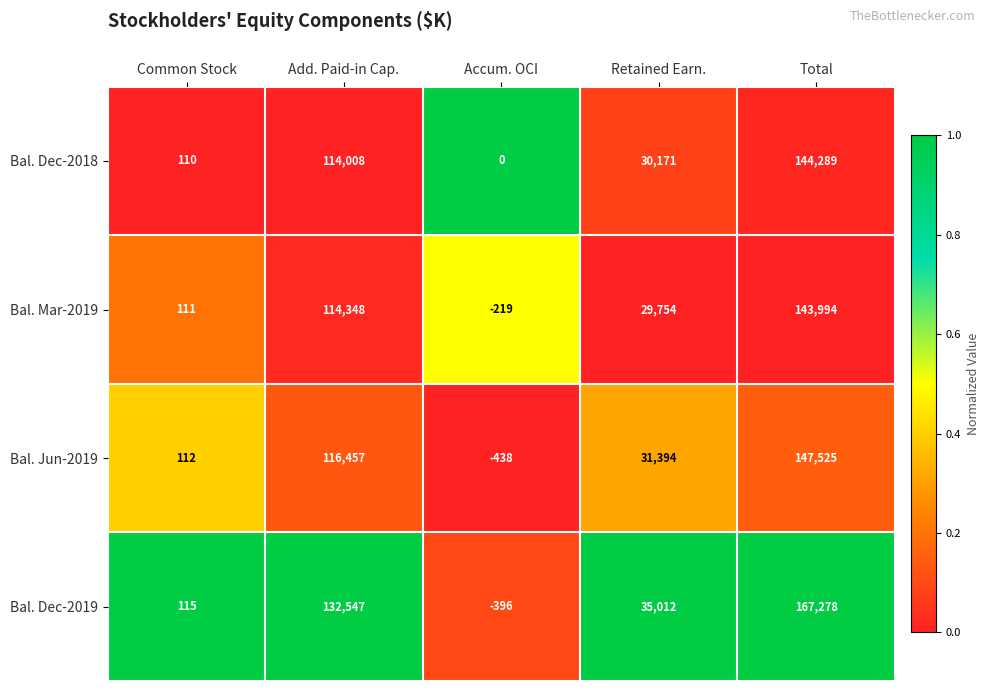

Is it true that Bal. Jun-2019 equals 116457 at Add. Paid-in Cap.?

True